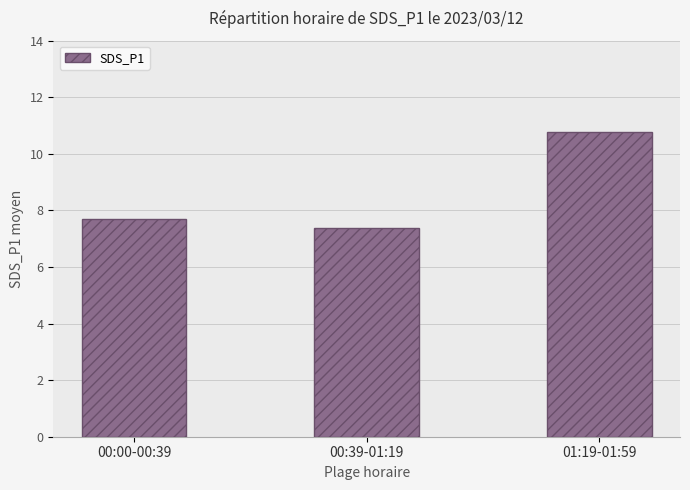

True or false: the data shows 2.5 at 00:39-01:19.

False